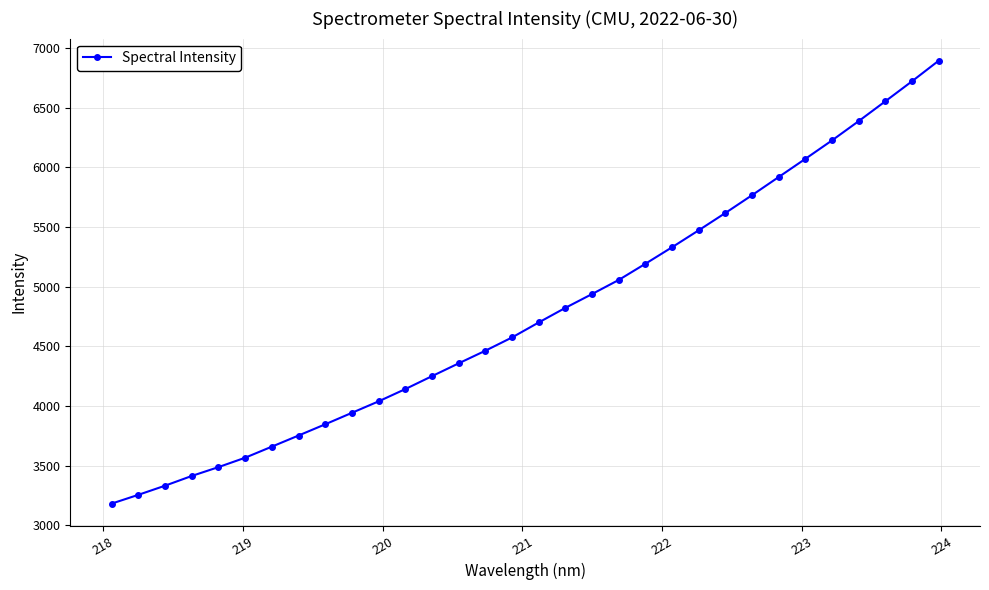

What is the average value?

4779.5